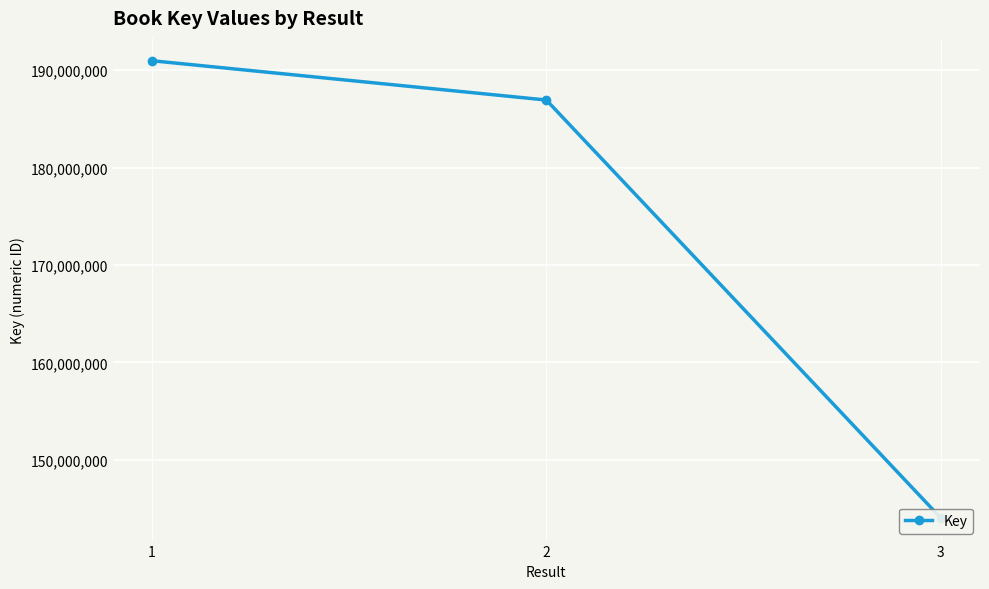

What is the difference between the values at 3 and 2?

42899113